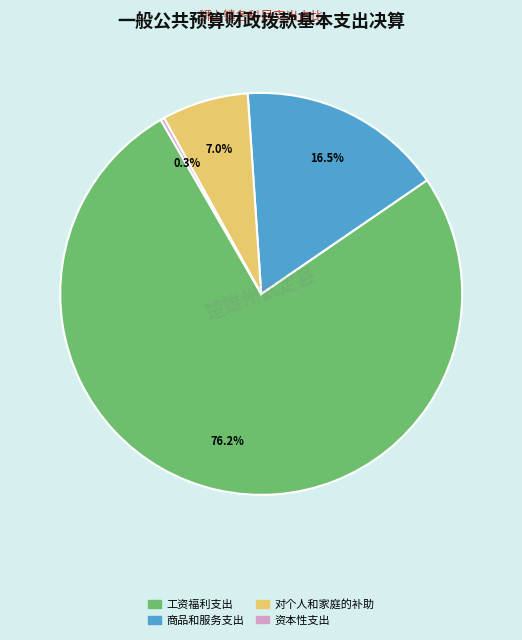

Is there a majority slice in this chart?

Yes